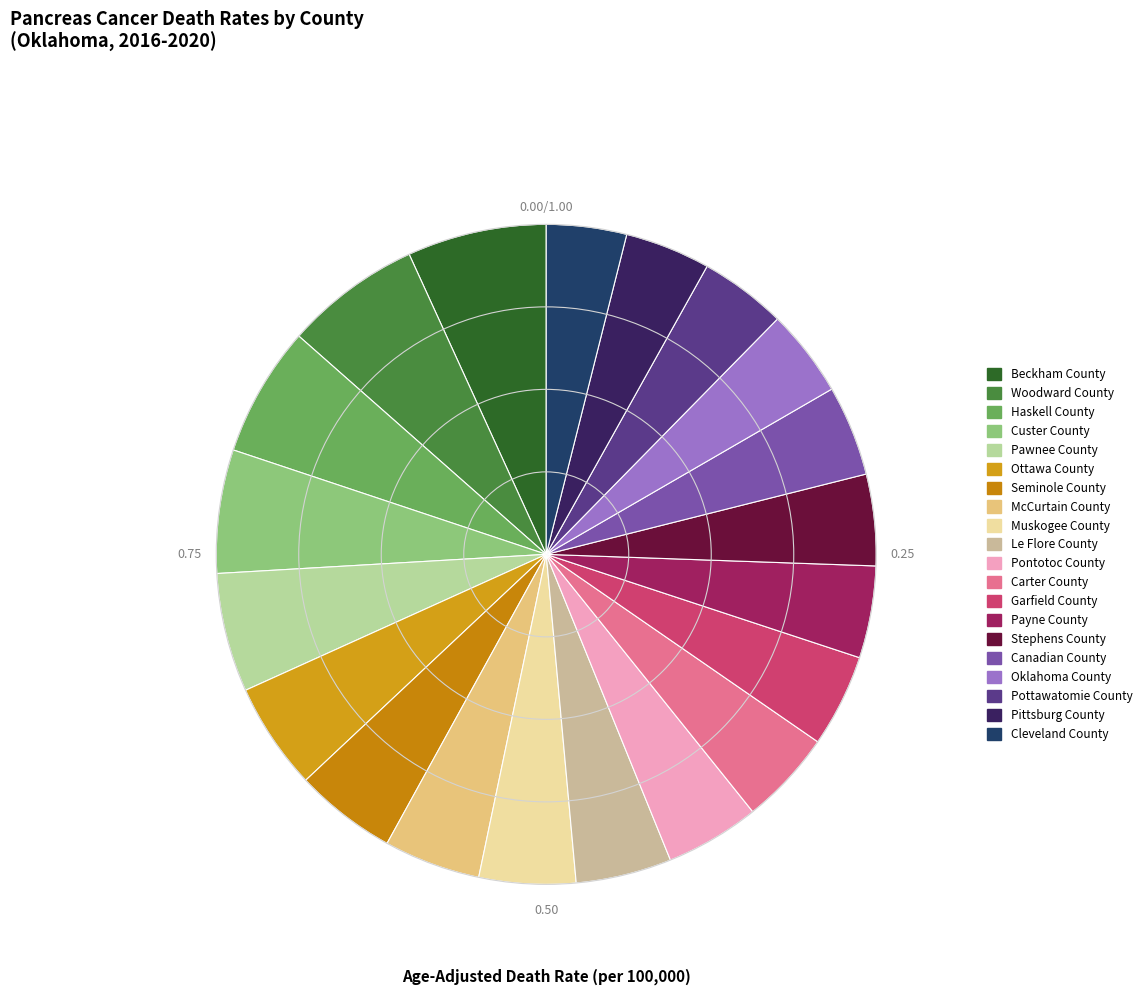

What is the ratio of the value at Beckham County to the value at Pawnee County?

1.2